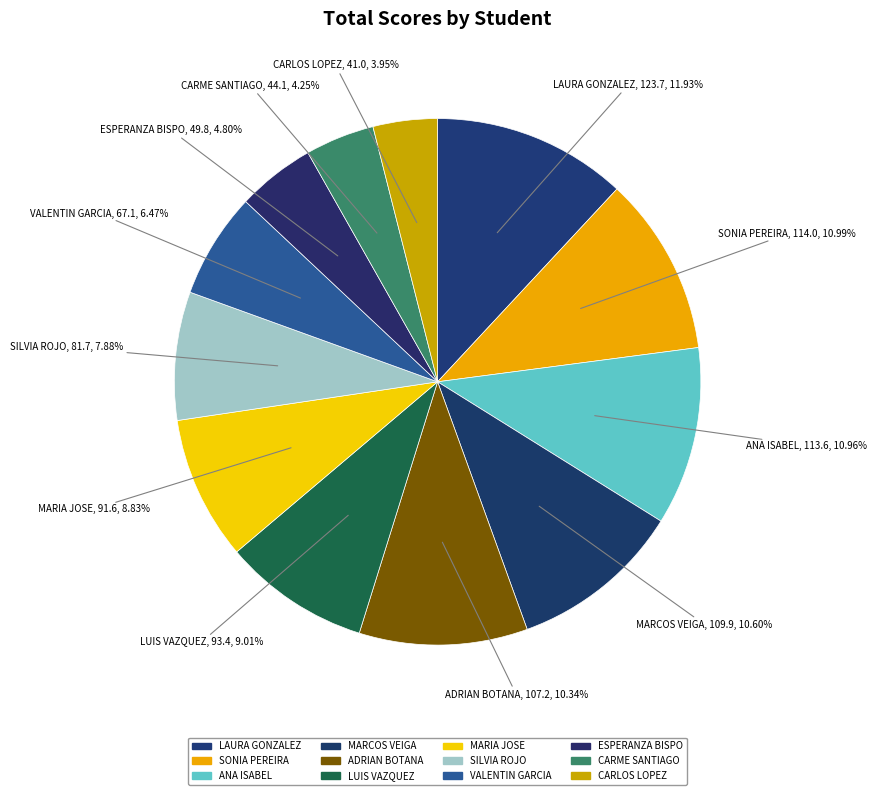

To the nearest percent, what is the average slice percentage?

8%